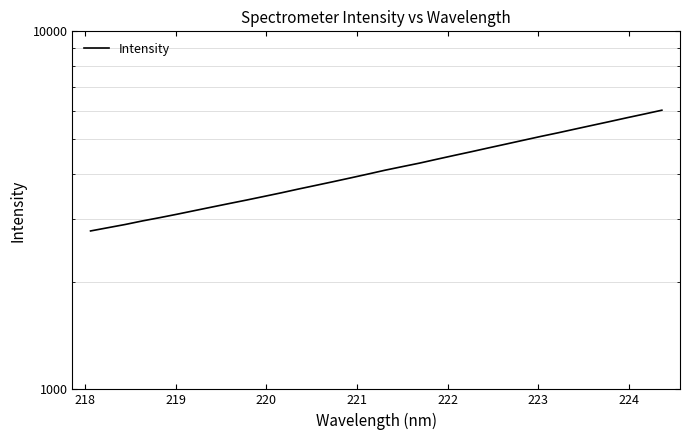

Is it true that the value at 13 is 785.2?

False